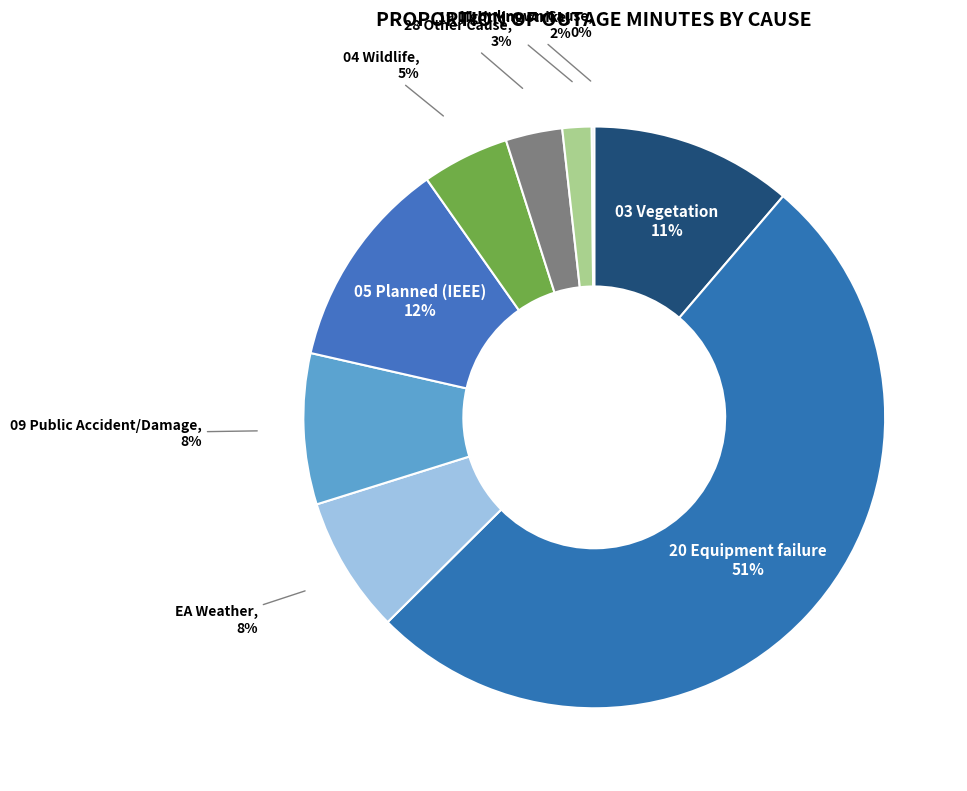

To the nearest percent, what percentage of the pie is 05 Planned (IEEE)?

12%